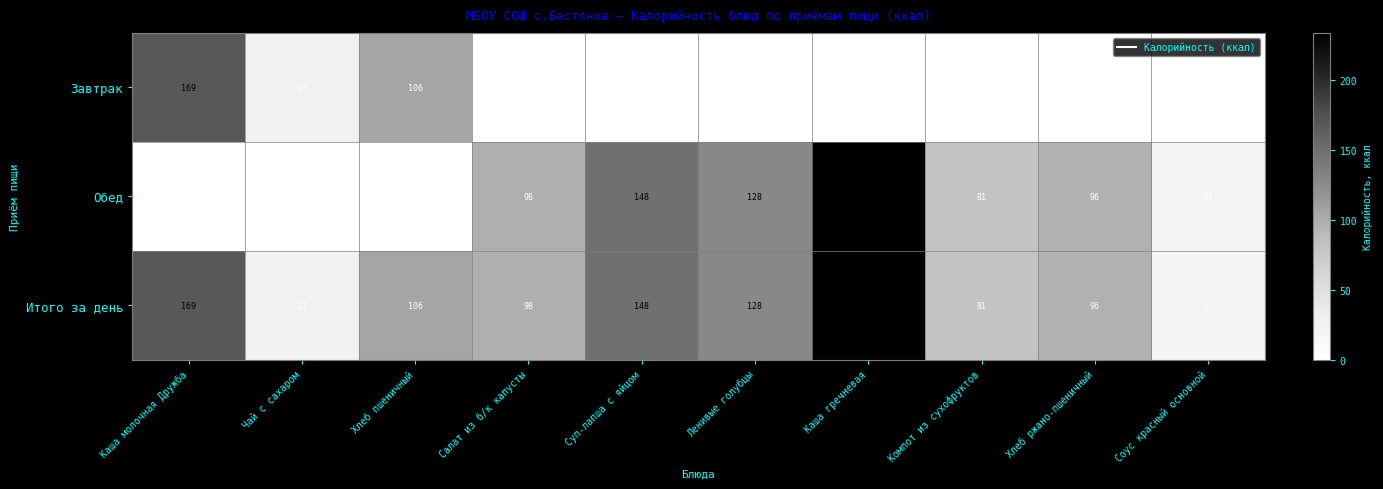

What is the difference between the maximum and minimum values in the Завтрак series?

168.9